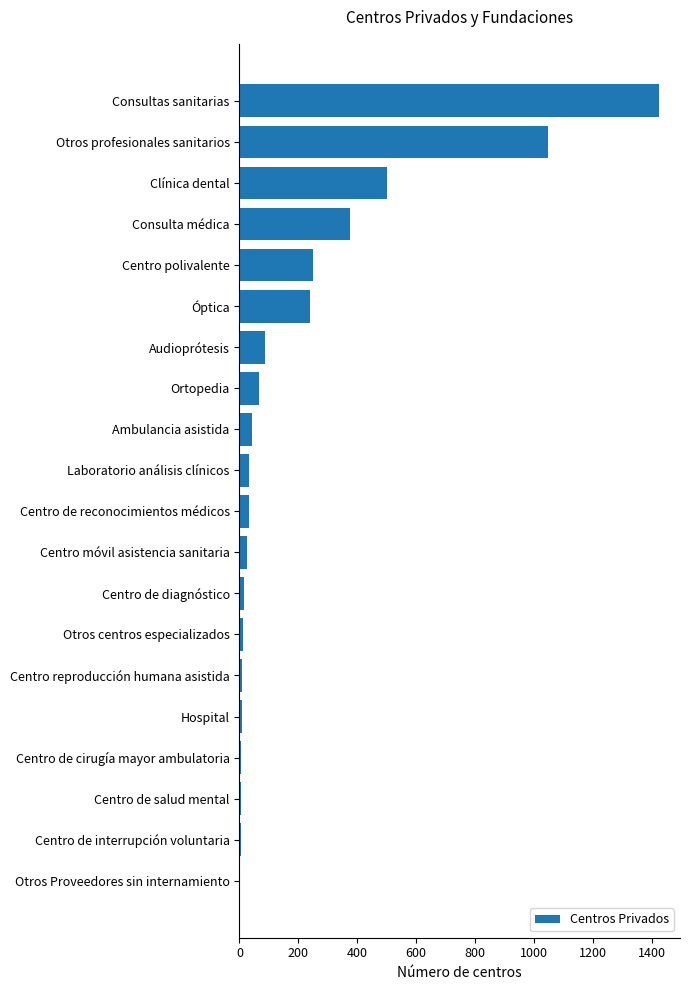

Are the bars horizontal?

Yes